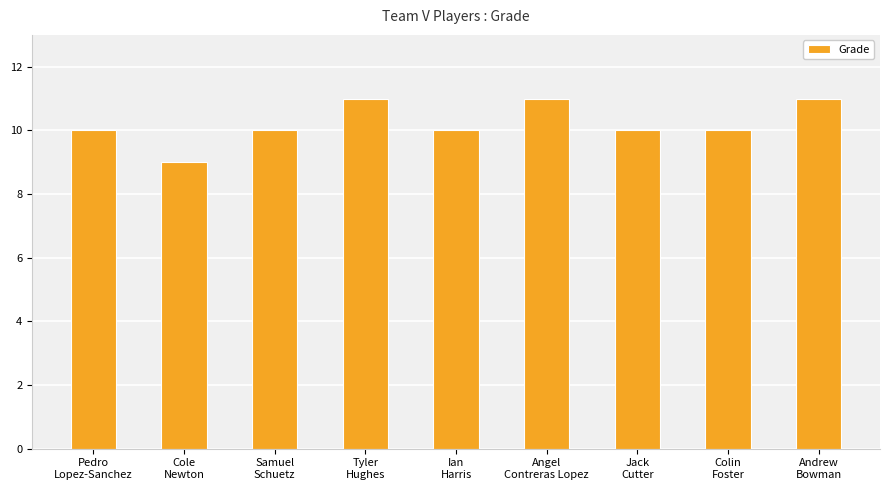

What is the label of the 8th bar from the left?

Colin
Foster